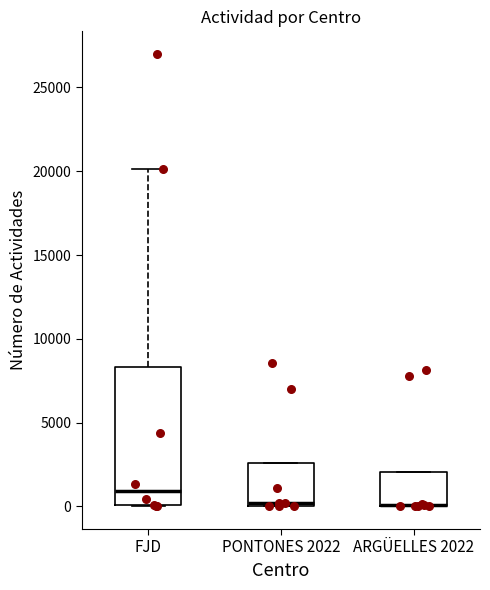

Reading left to right, read every box against the y-axis: the position of its median line, the range the box covers, and the ends of its whiskers. The values are not printed on the chart, so give them approximately, as read against the axis.

FJD: median 1000, box 0 to 8500, whiskers 0 to 20000
PONTONES 2022: median 0 (just above the box's lower edge), box 0 to 2500, whiskers 0 to 2500
ARGÜELLES 2022: median 0 (drawn on the box's lower edge), box 0 to 2000, whiskers 0 to 2000